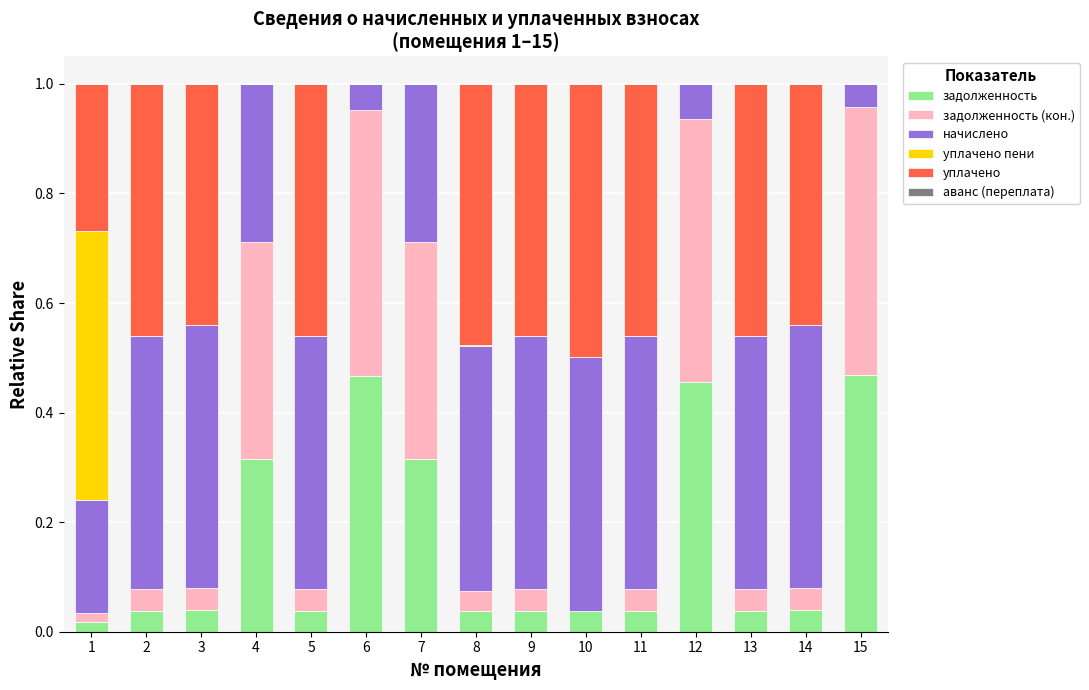

The задолженность series shows 0.0 at 13. True or false?

True